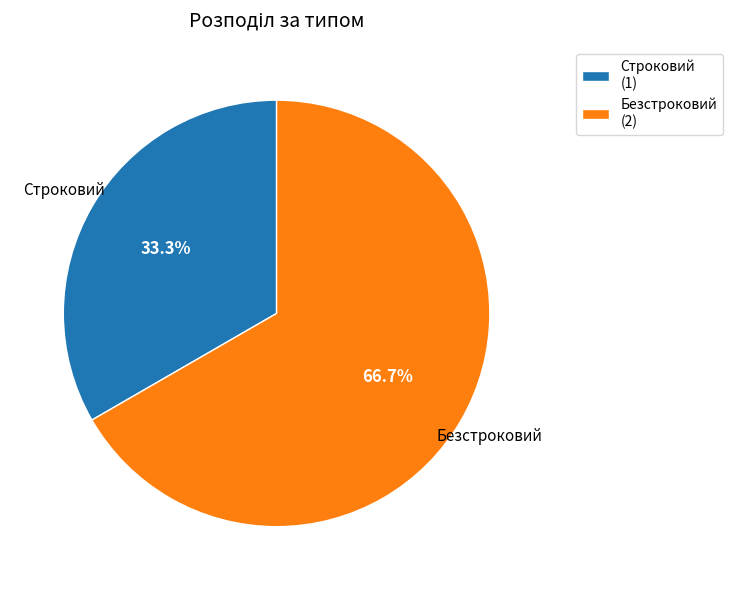

What percentage is the Строковий slice, to the nearest percent?

33%